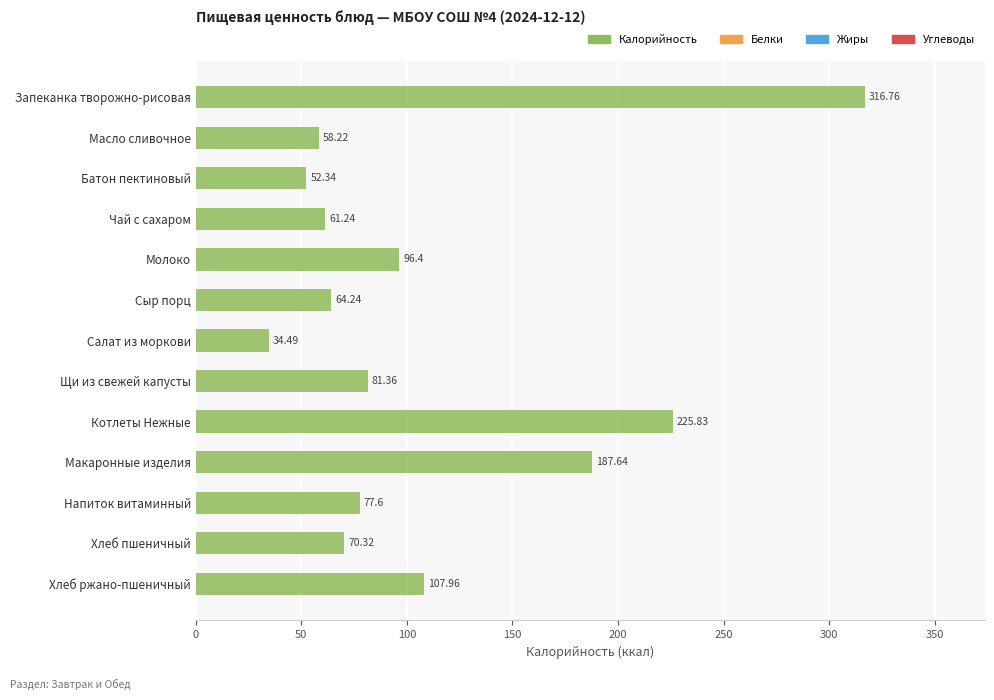

List the labels in order of value, largest first.

Запеканка творожно-рисовая, Котлеты Нежные, Макаронные изделия, Хлеб ржано-пшеничный, Молоко, Щи из свежей капусты, Напиток витаминный, Хлеб пшеничный, Сыр порц, Чай с сахаром, Масло сливочное, Батон пектиновый, Салат из моркови